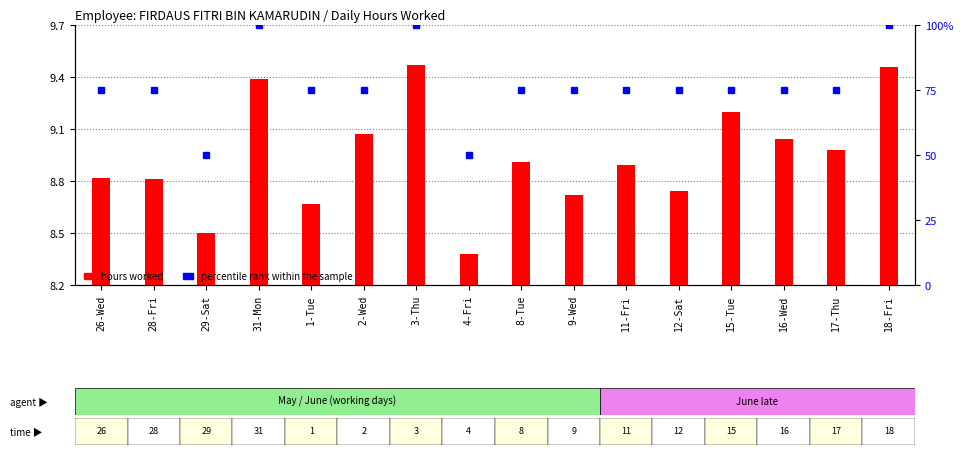

Is the value of hours worked at 26-Wed greater than the value of percentile rank within the sample at 2-Wed?

No